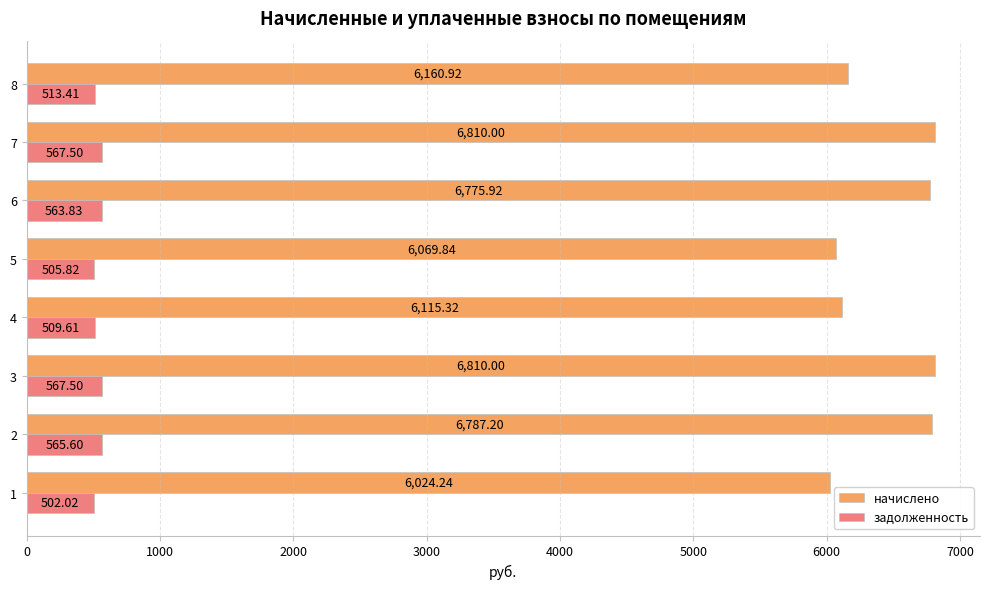

What is the difference between the highest and lowest values at 8?

5647.5